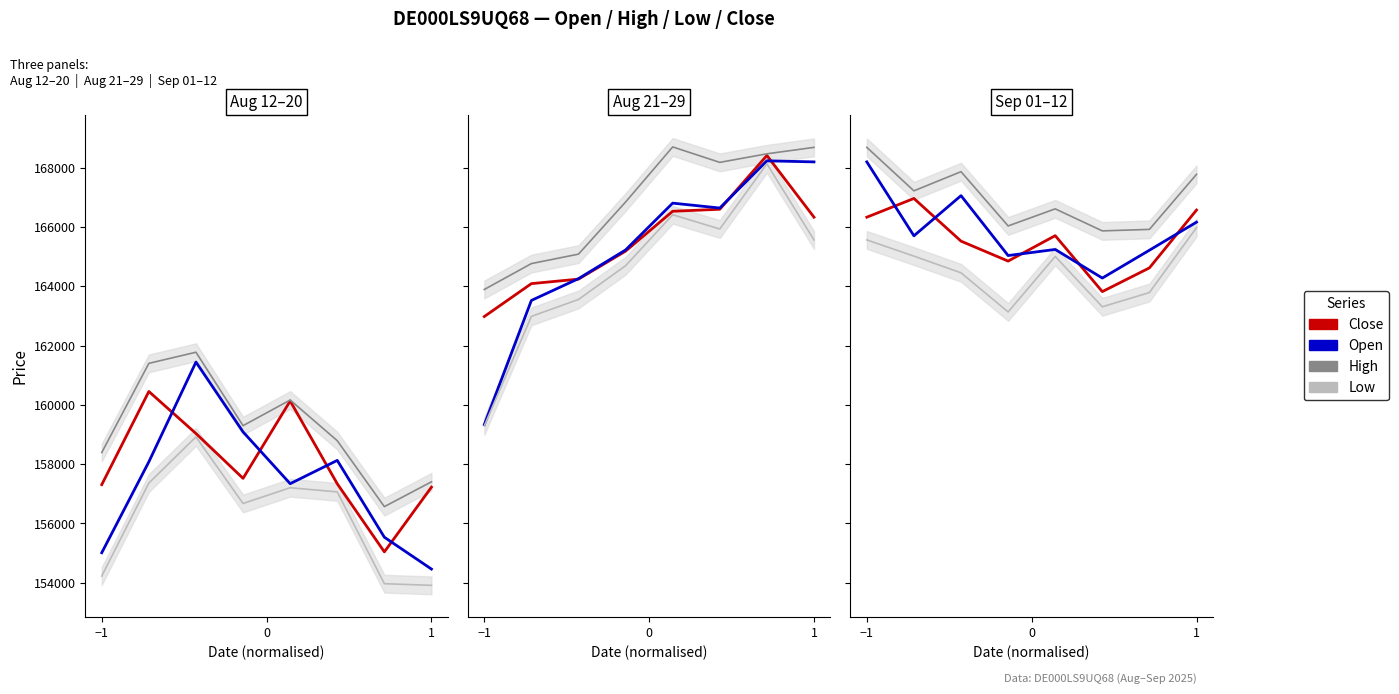

At which category does the chart reach its peak across all series?

−1